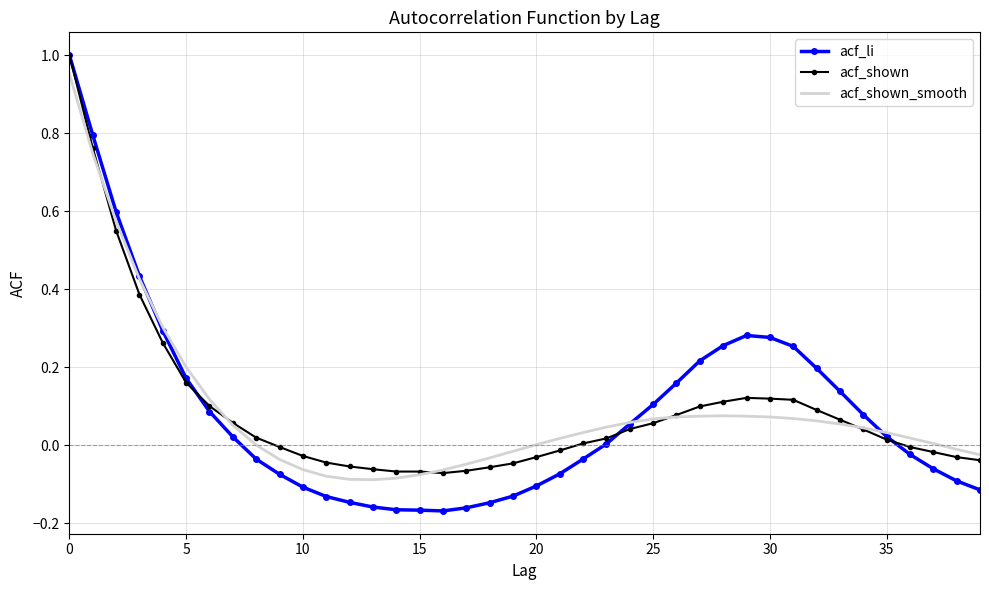

Which series has the widest spread of values?

acf_li